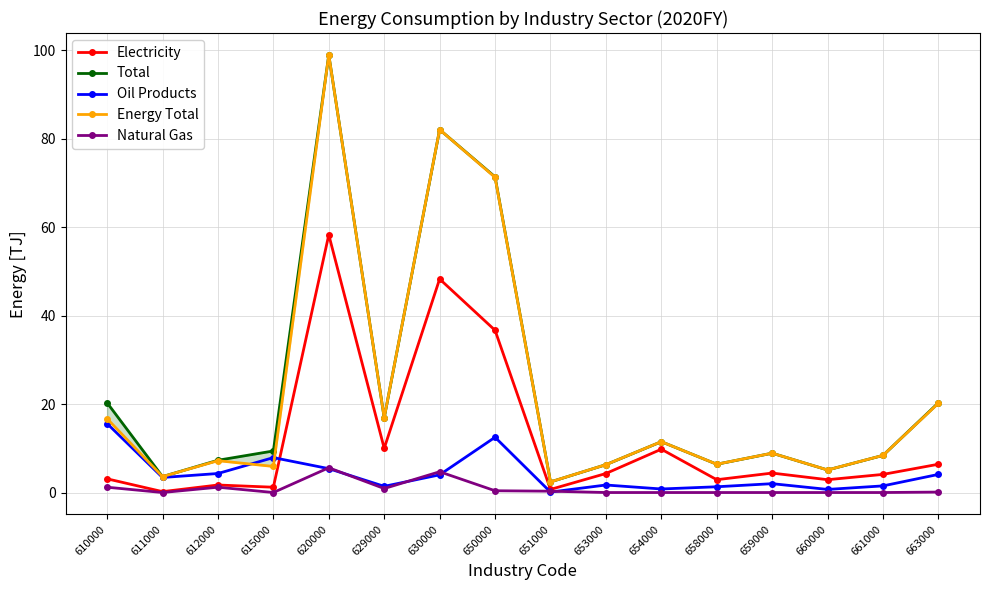

Does the chart have visible grid lines?

Yes